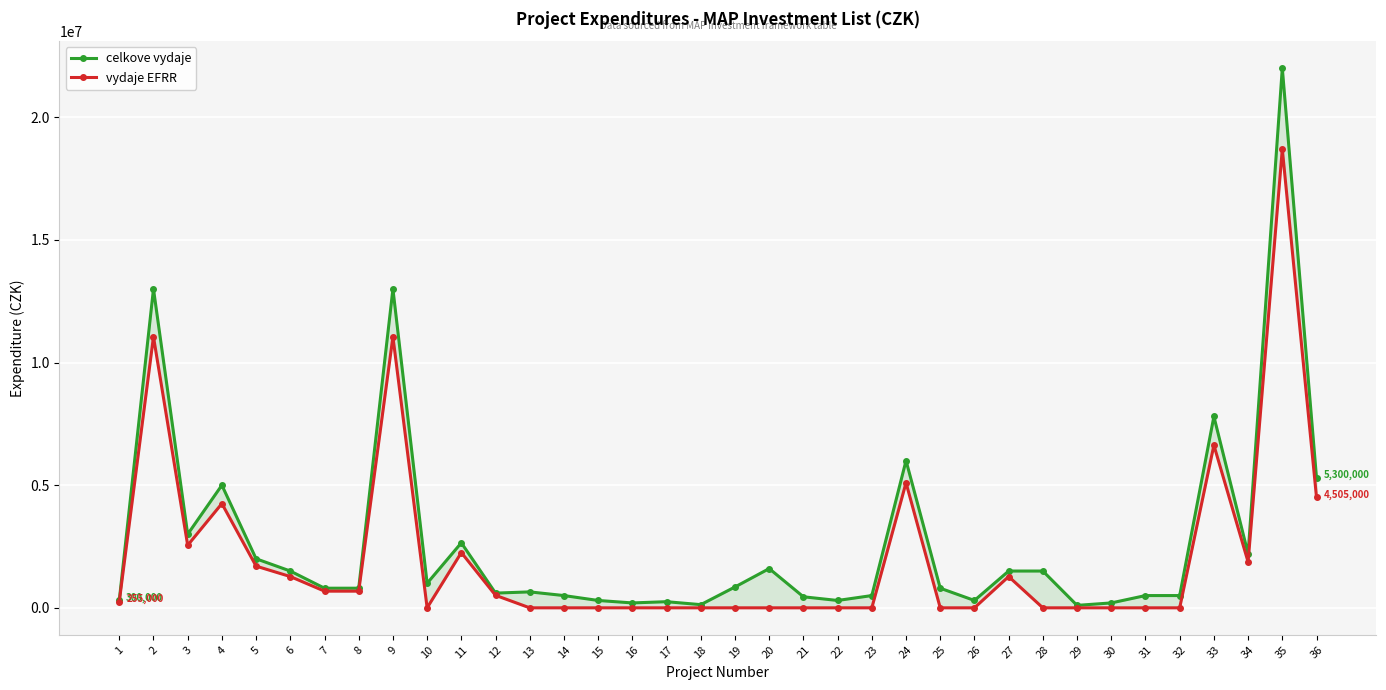

At how many categories does at least one series exceed 20347296?

1